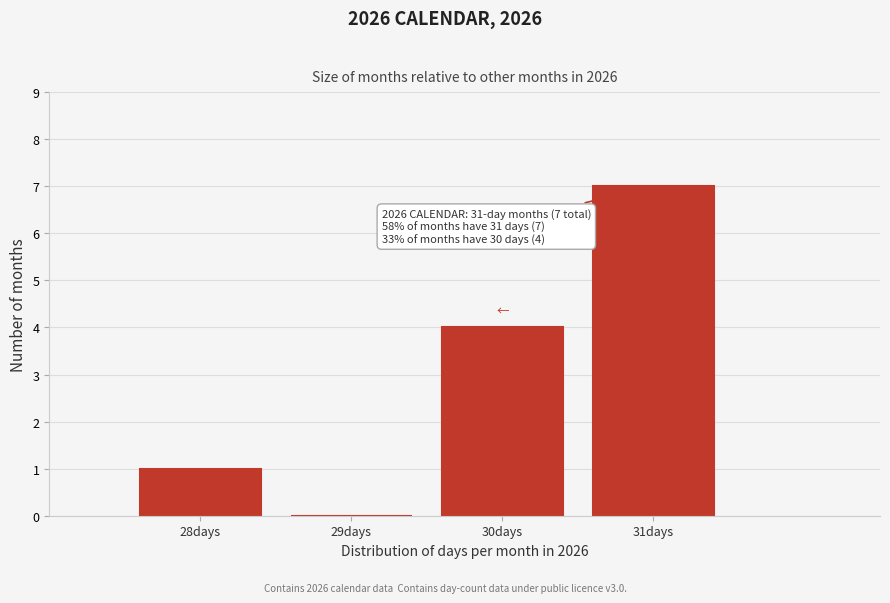

Reading right to left, transcribe all the data shown in this chart.

31days=7	30days=4	29days=0	28days=1